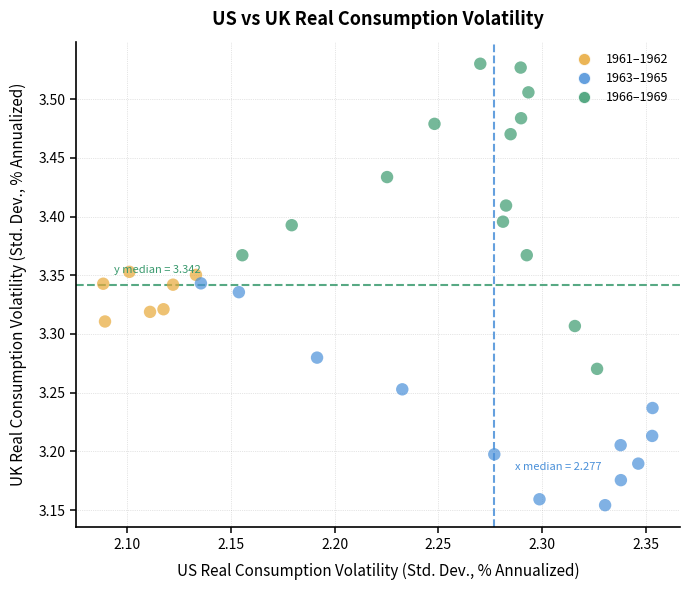

What is the range of X values (max minus min)?

0.3